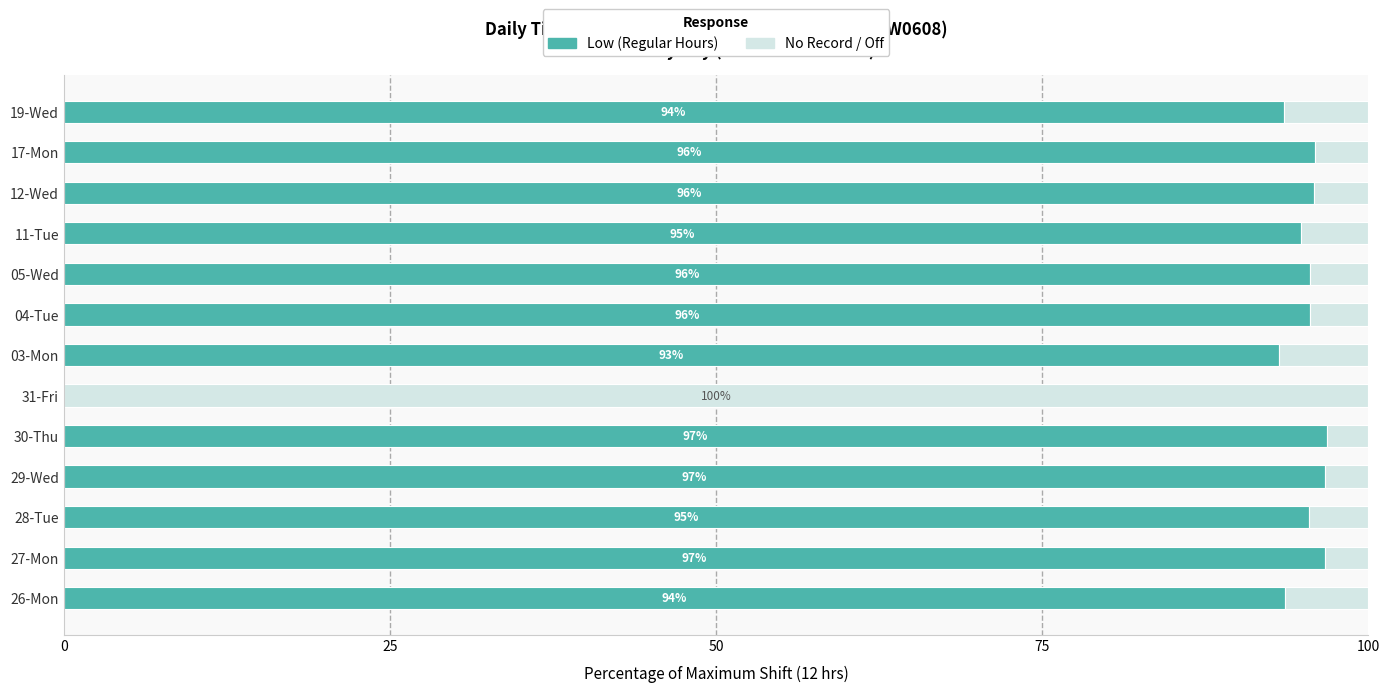

True or false: Low (Regular Hours) has a value of 23.3 at 05-Wed.

False